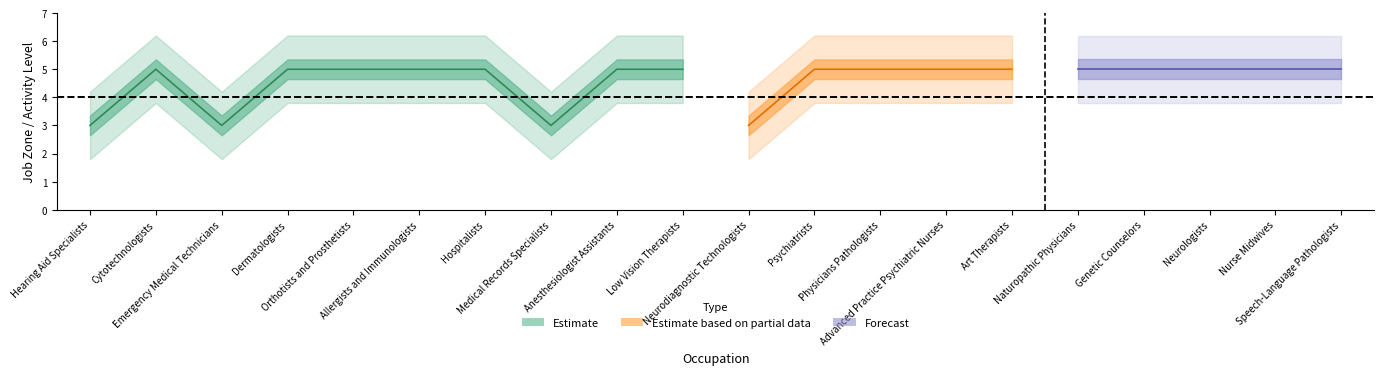

At how many categories does at least one series exceed 4?

16